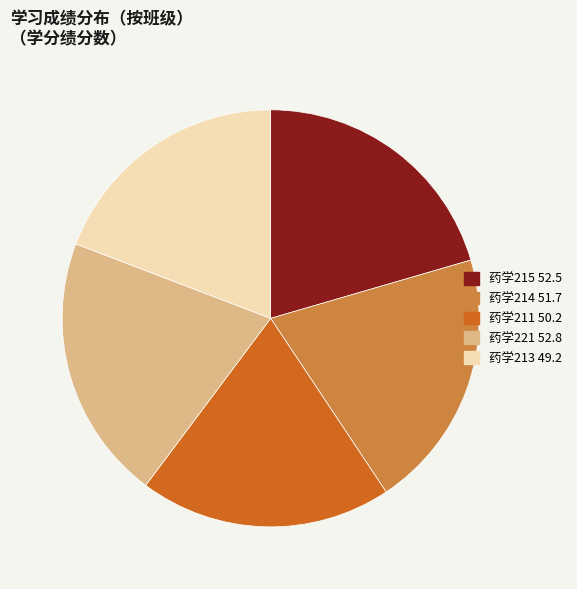

Does any single category account for the majority?

No